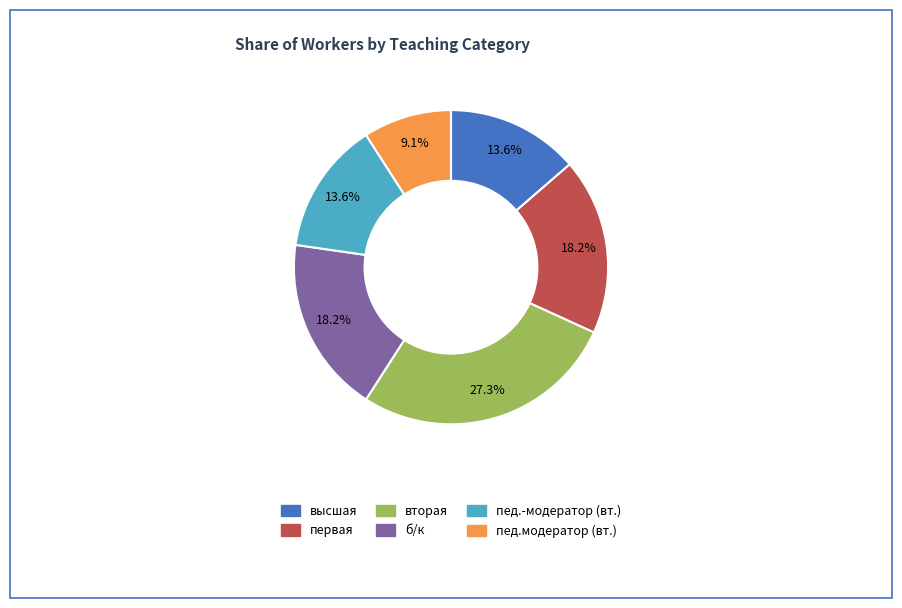

Does any single category account for the majority?

No